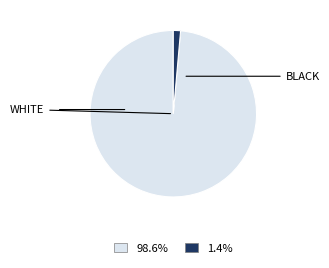

Does any single category account for the majority?

Yes